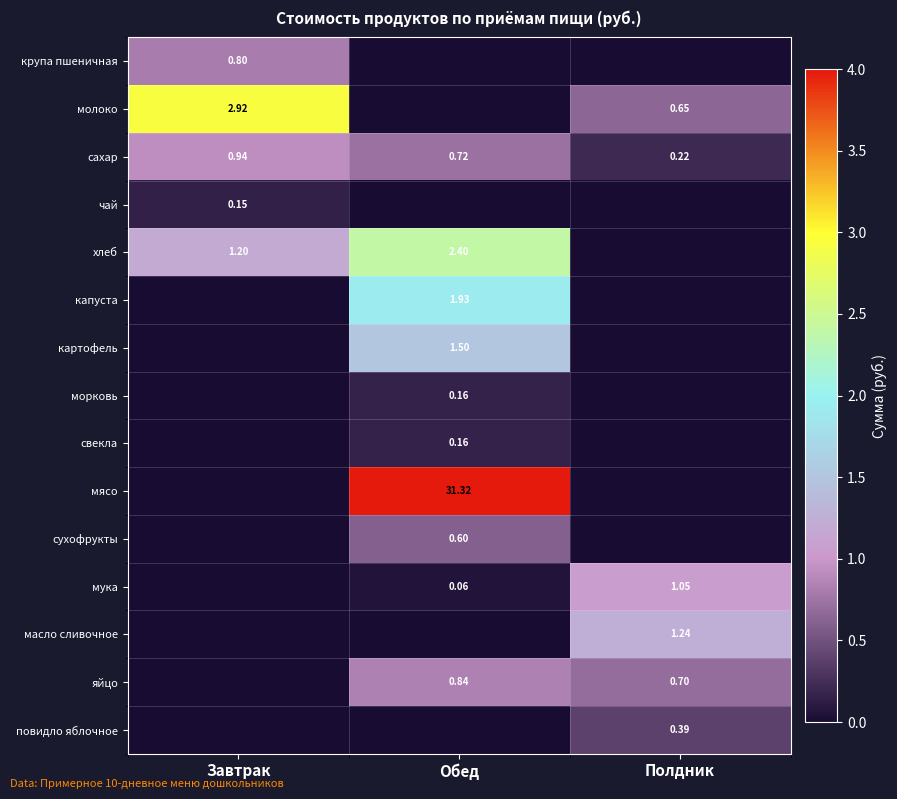

Which category has the highest value across all series?

Обед